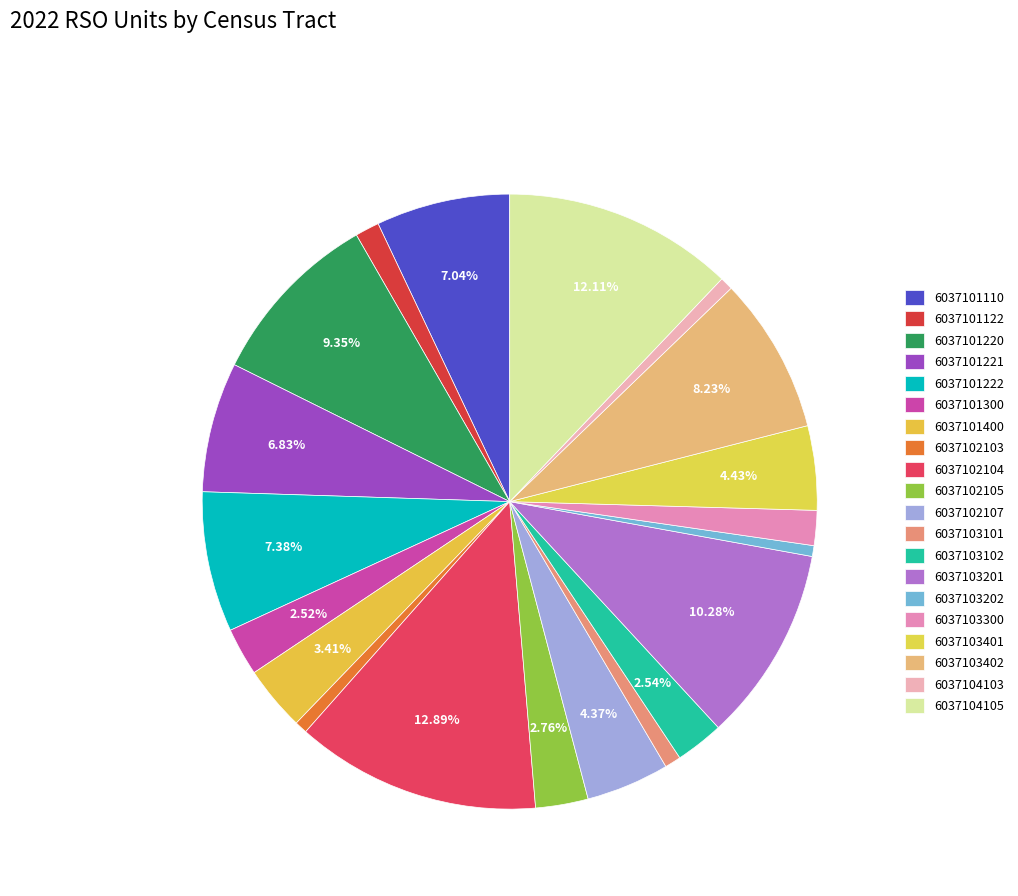

Is there any slice that represents more than half of the pie?

No